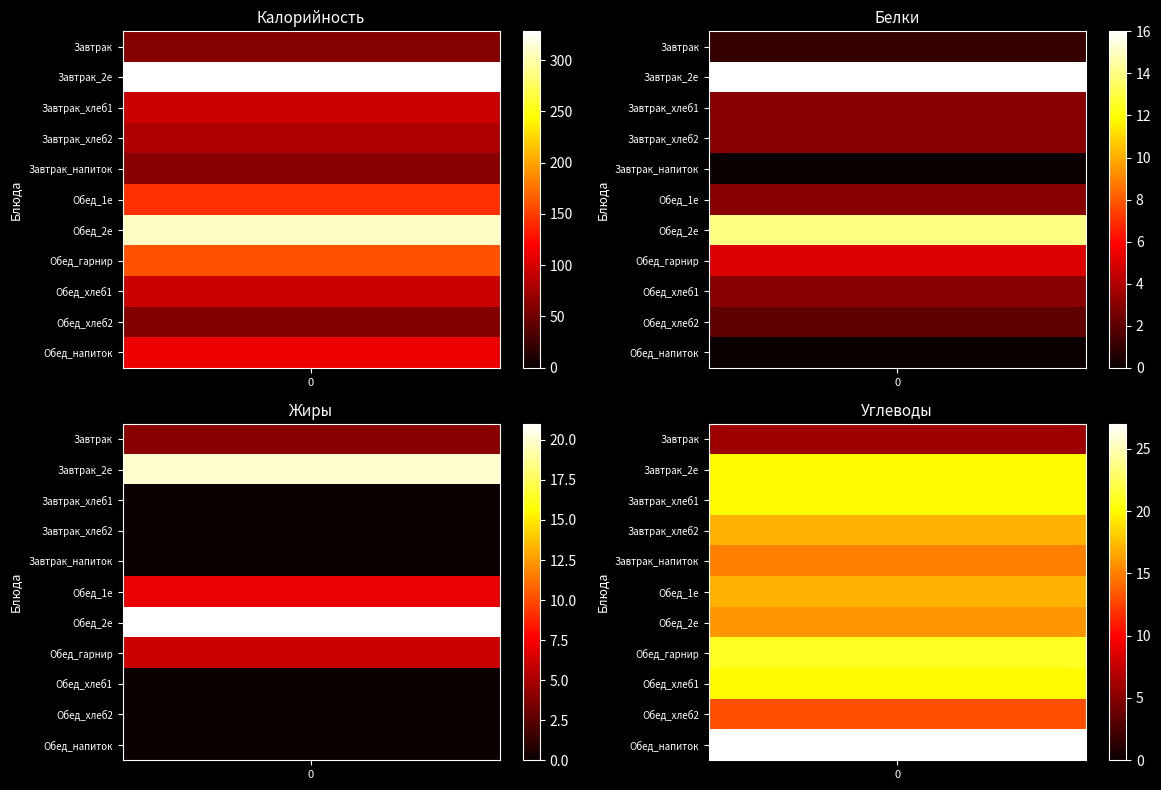

Count the number of data series in this chart.

11